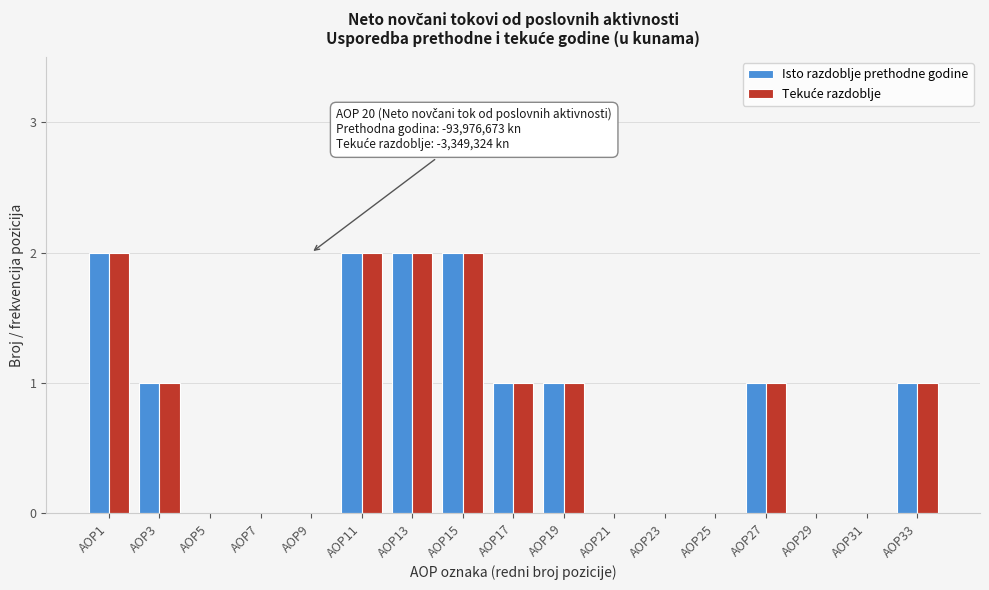

What is the total value across all series at AOP15?

4